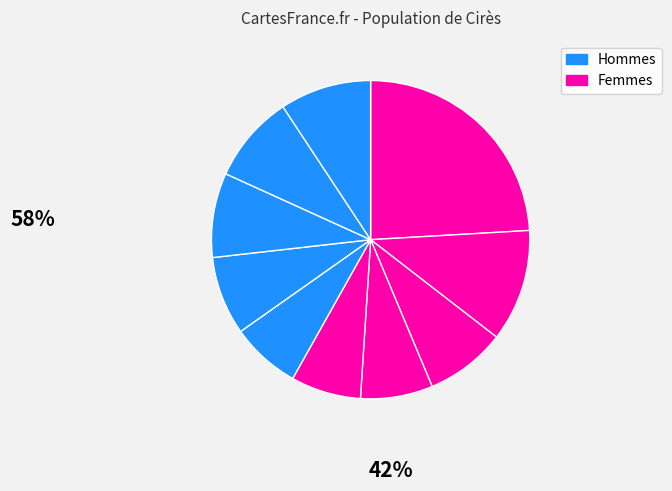

Count the number of slices in the pie.

10